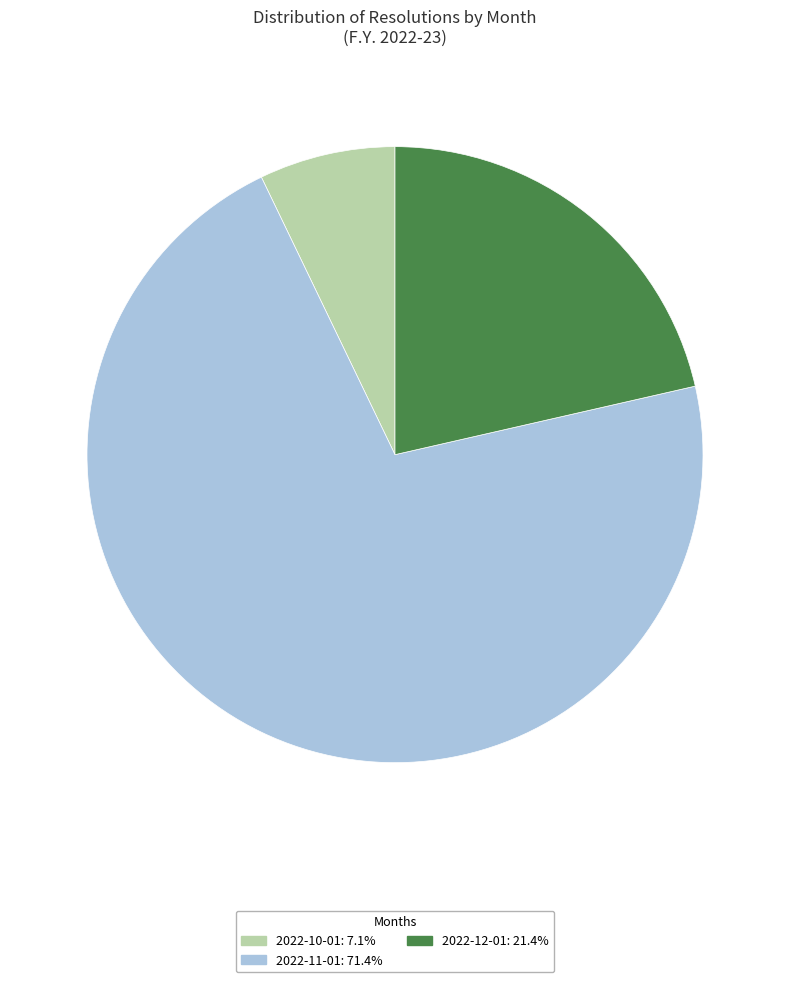

Approximately how many times larger is the value at 2022-11-01: 71.4% compared to 2022-12-01: 21.4%?

3.3